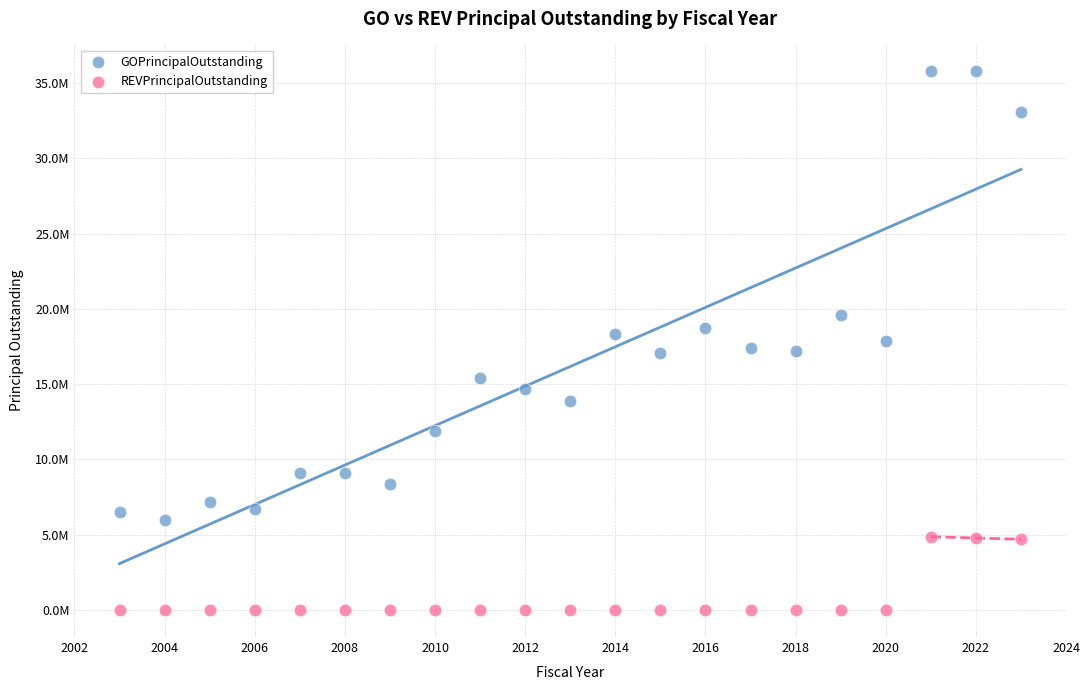

Which series has the widest spread of Y values?

GOPrincipalOutstanding